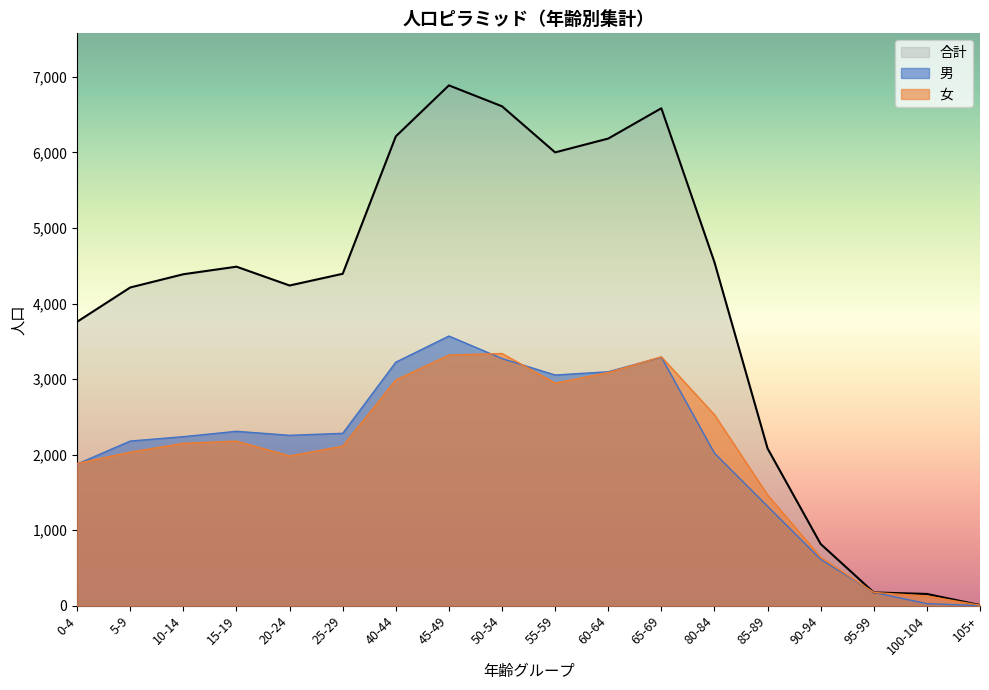

True or false: 合計 has a value of 817 at 90-94.

True